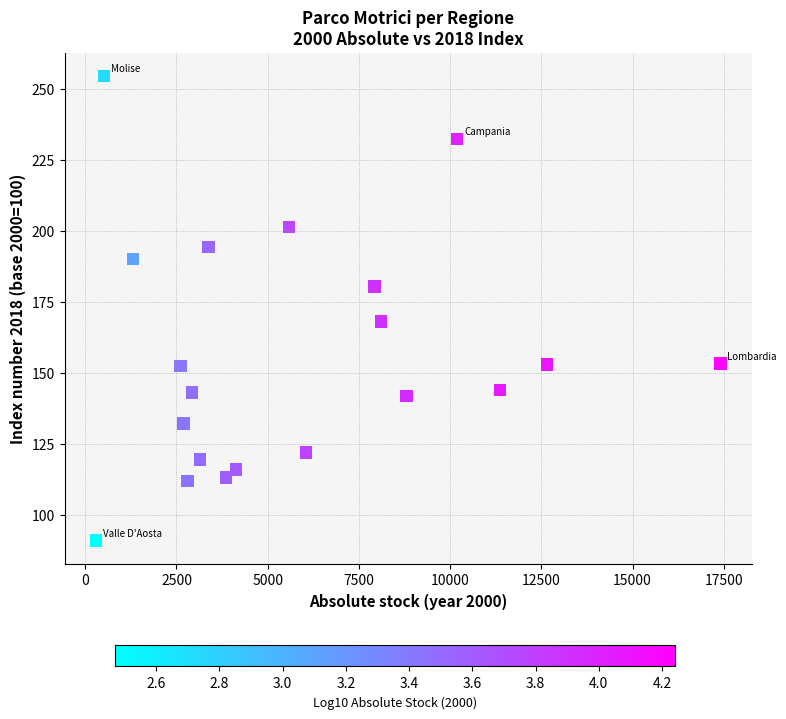

What Y value in the scatter plot is closest to 172?

168.2